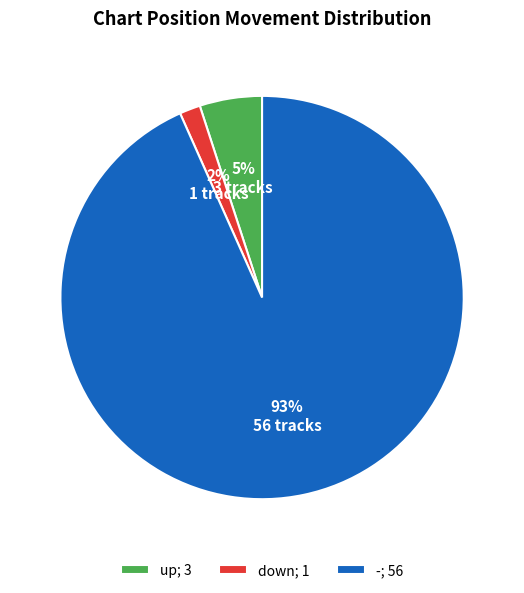

True or false: up accounts for 5% of the total.

True